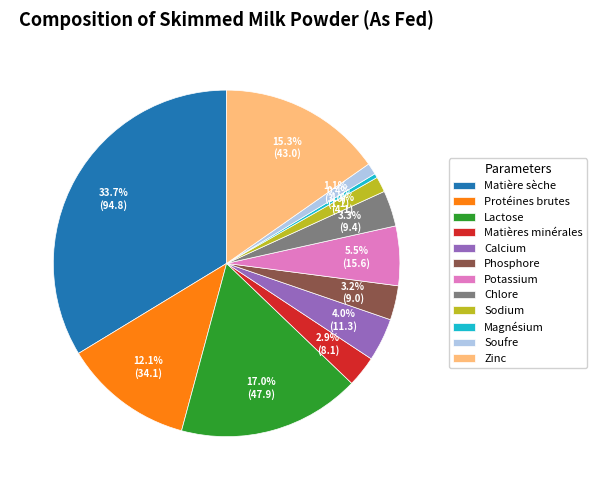

To the nearest percent, what percentage of the pie is Matière sèche?

34%